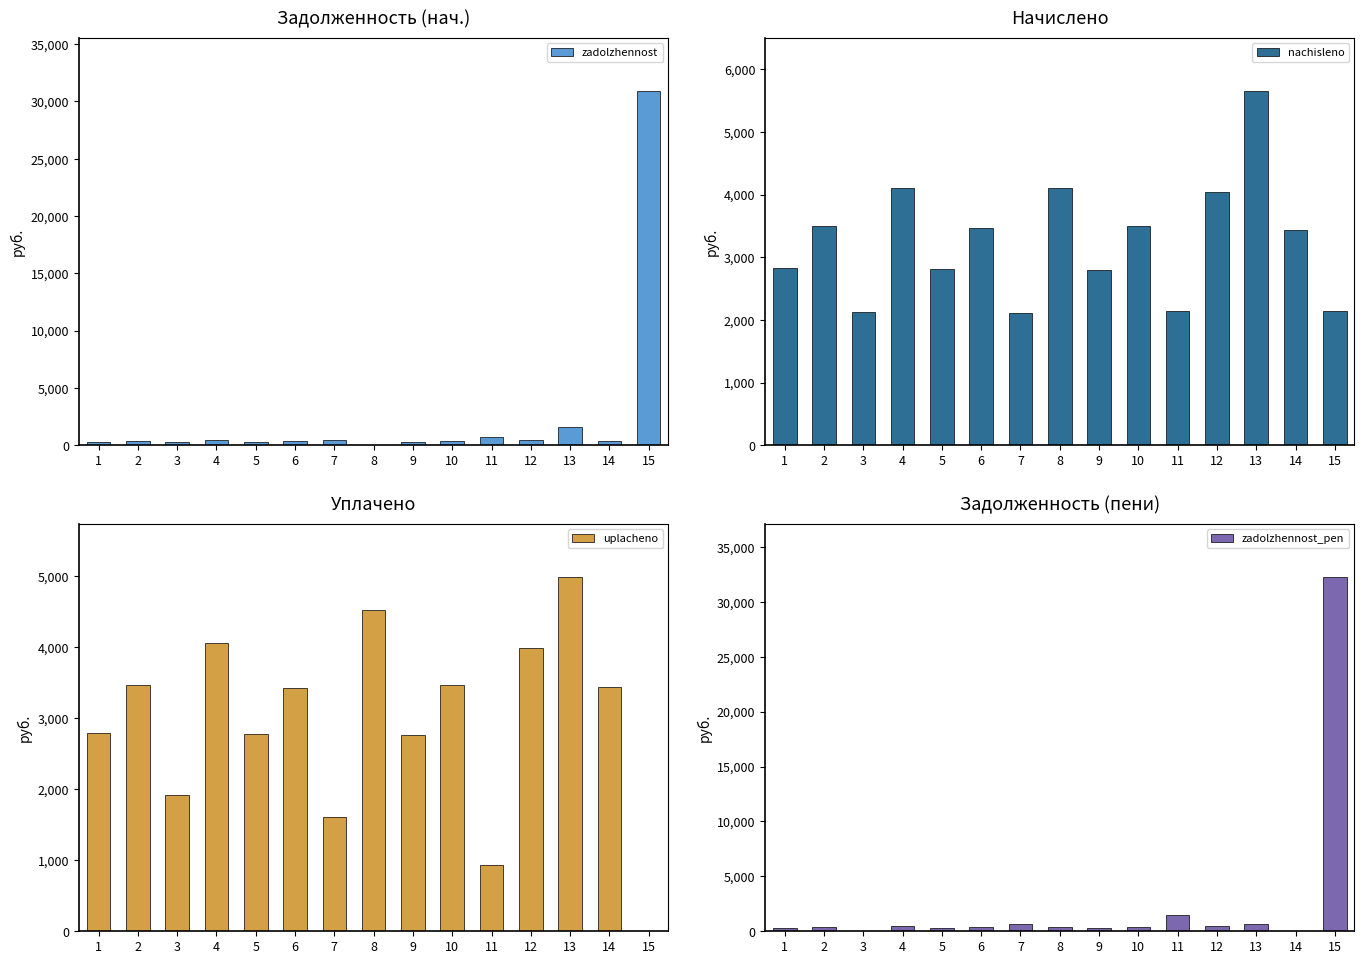

Rank the series by their maximum value, from lowest to highest.

uplacheno, nachisleno, zadolzhennost, zadolzhennost_pen